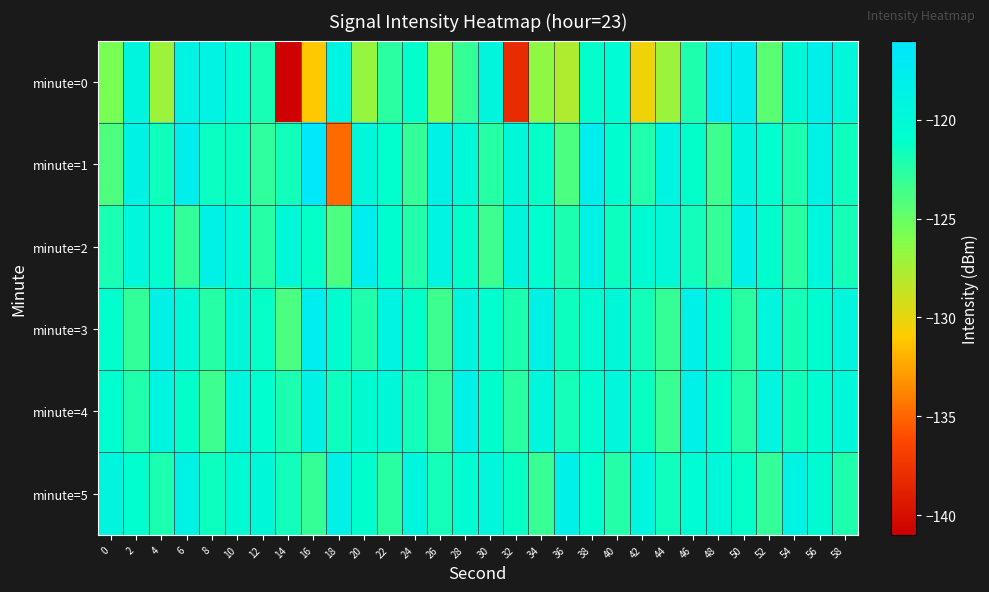

What is the minimum value shown in the chart?

-140.8